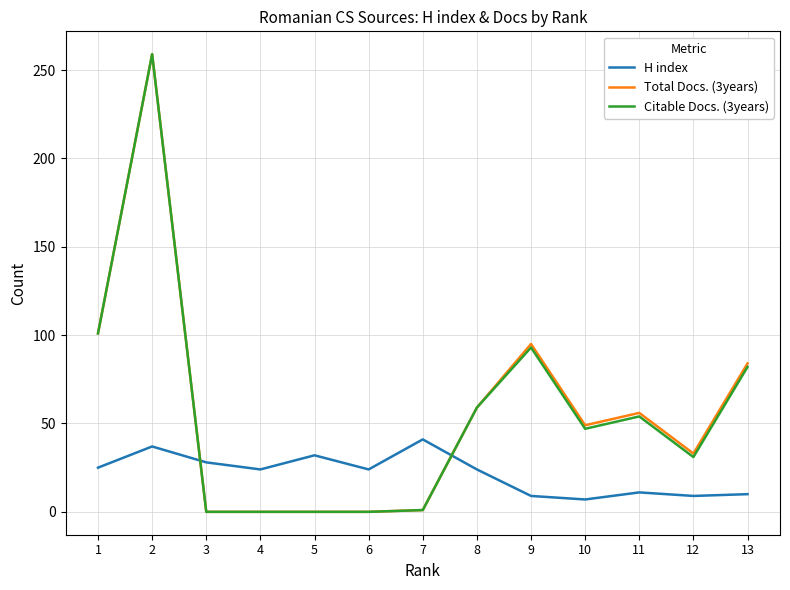

After their last crossing, which series has the higher values: Total Docs. (3years) or H index?

Total Docs. (3years)